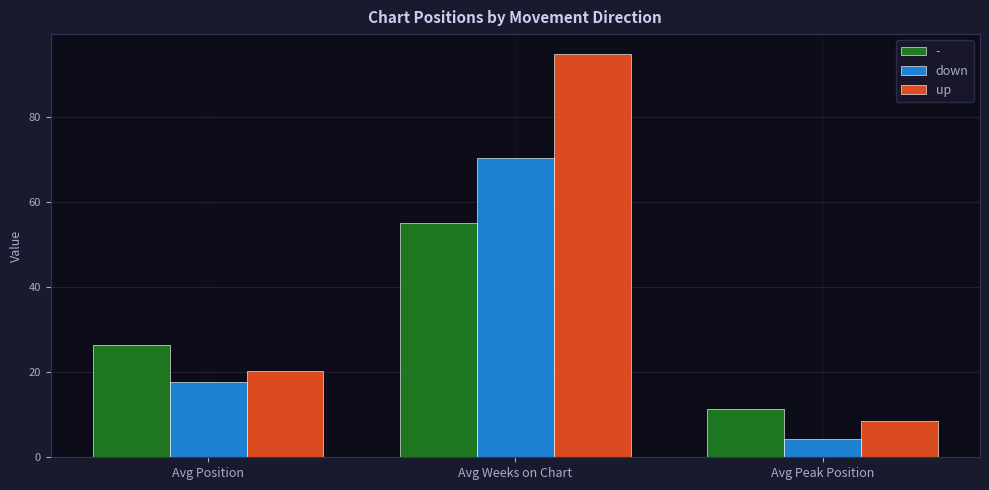

Which series changed the most between Avg Weeks on Chart and Avg Peak Position?

up